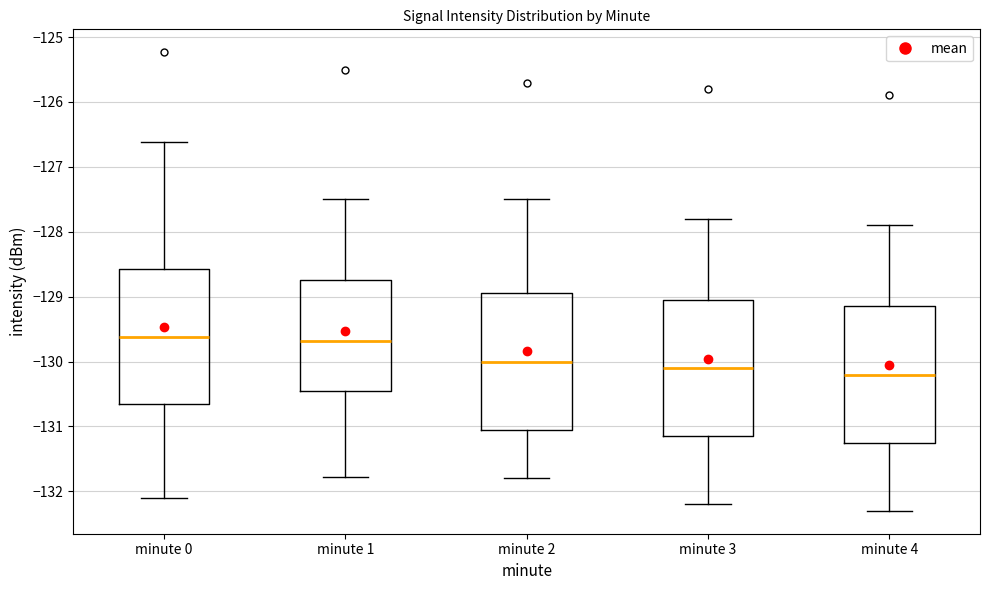

Where does the median line of the box for minute 1 sit on the y-axis? The values are not printed on the chart, so give them approximately, as read against the axis.

-129.7